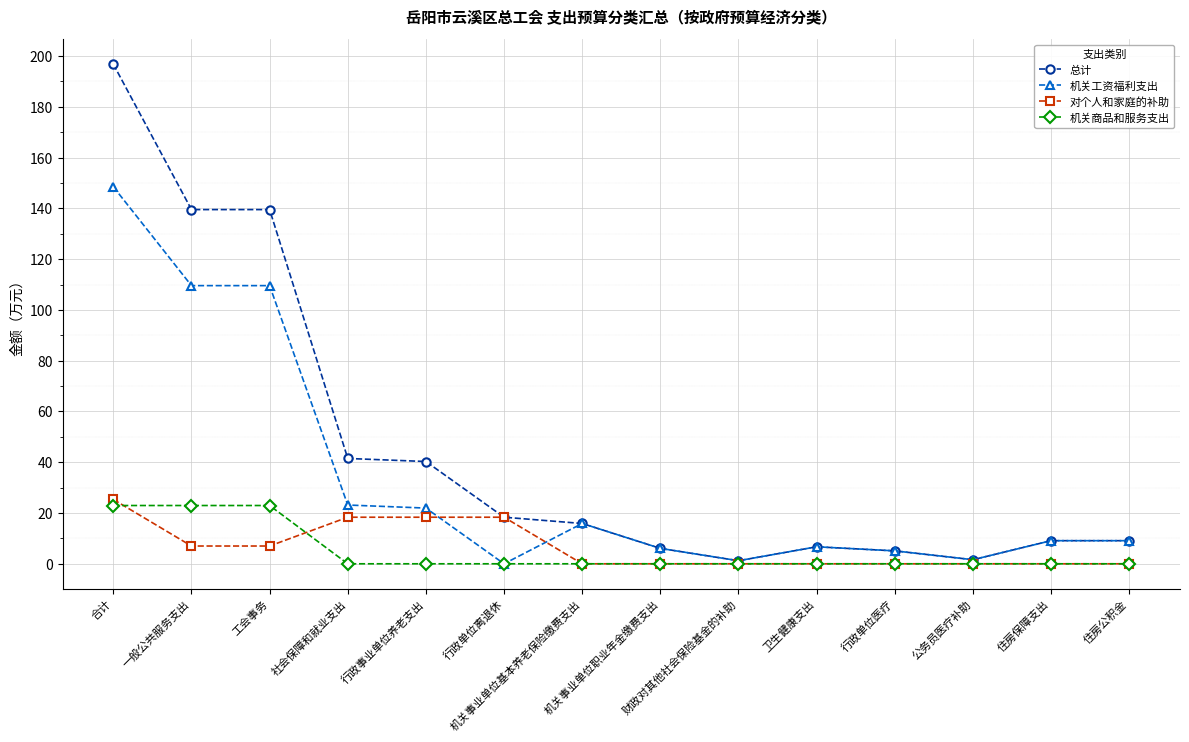

Between 工会事务 and 公务员医疗补助, which series saw the biggest shift?

总计